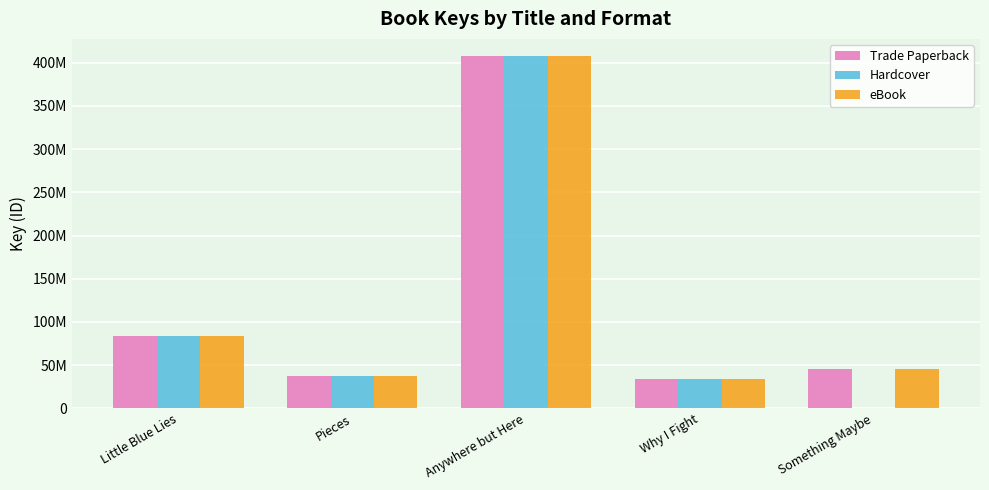

What are all the series names shown in the legend?

Trade Paperback, Hardcover, eBook